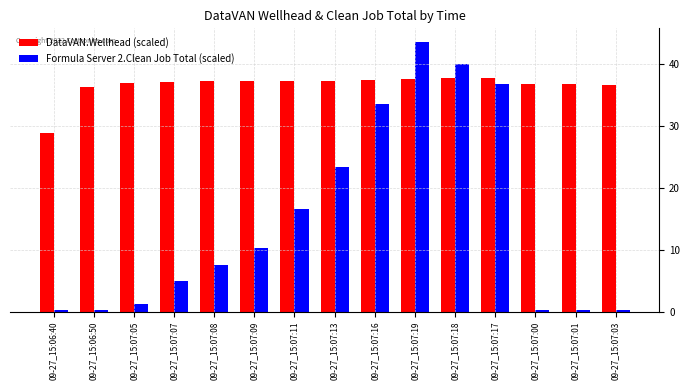

What is the label of the 14th bar from the right?

09-27_15:06:50